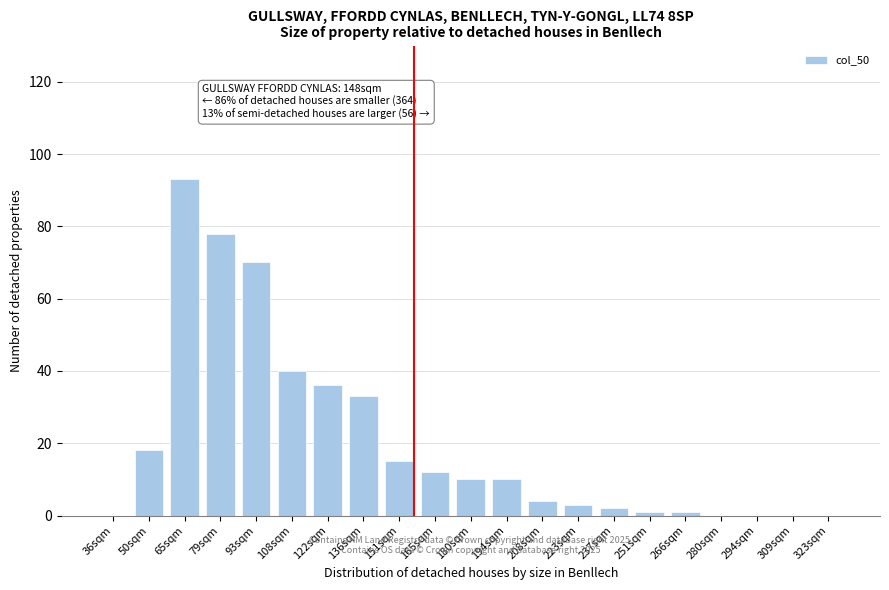

Reading left to right, list all the values displayed in this chart.

36sqm=0	50sqm=18	65sqm=93	79sqm=78	93sqm=70	108sqm=40	122sqm=36	136sqm=33	151sqm=15	165sqm=12	180sqm=10	194sqm=10	208sqm=4	223sqm=3	237sqm=2	251sqm=1	266sqm=1	280sqm=0	294sqm=0	309sqm=0	323sqm=0